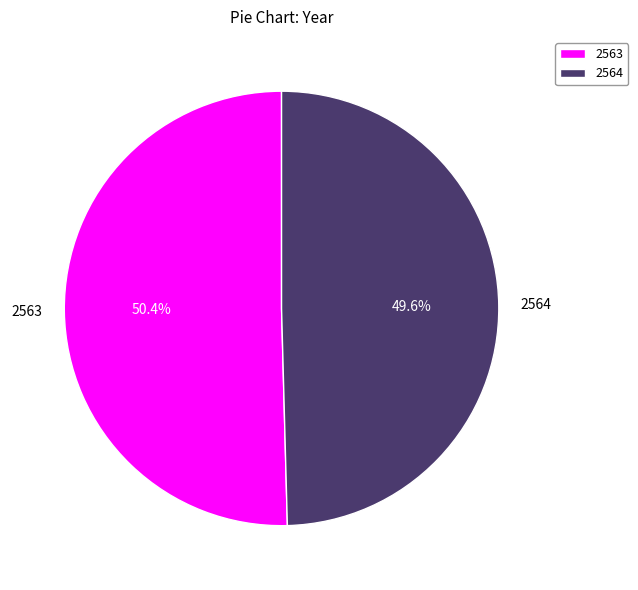

Combined, what portion of the pie is 2563 and 2564?

100.0%